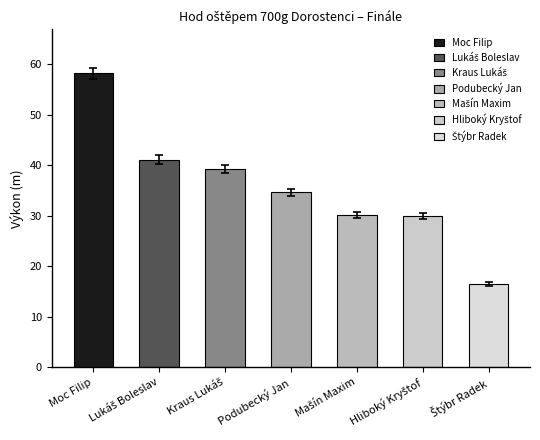

List the labels in order of value, smallest first.

Štýbr Radek, Hliboký Kryštof, Mašín Maxim, Podubecký Jan, Kraus Lukáš, Lukáš Boleslav, Moc Filip